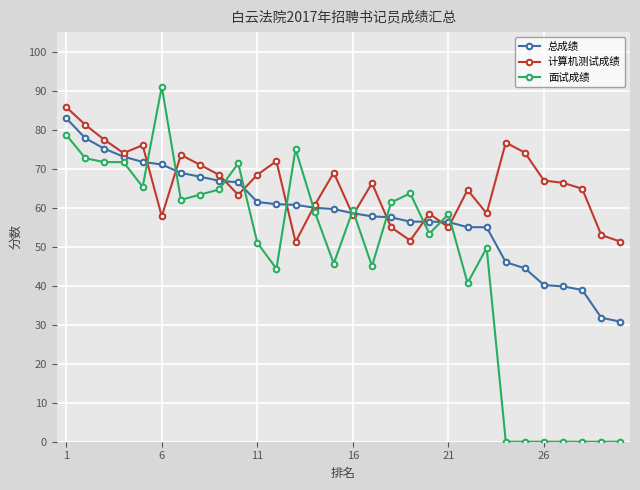

List the series in order of their overall mean, lowest first.

面试成绩, 总成绩, 计算机测试成绩